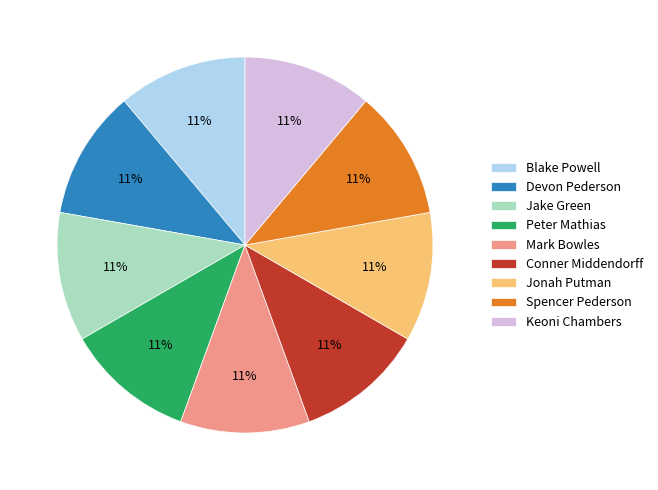

Do Devon Pederson and Jake Green together represent more than half of the pie?

No